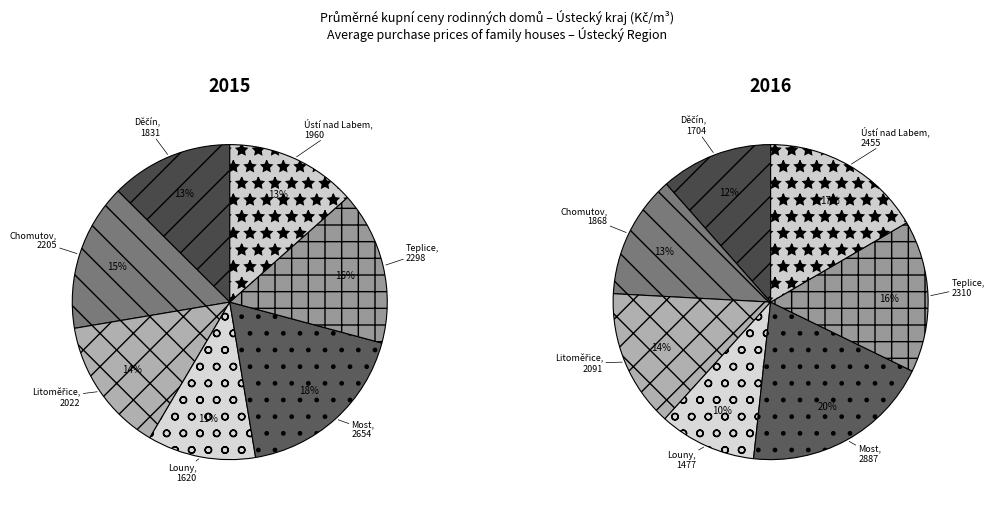

The Děčín slice represents 13% of the pie. True or false?

True